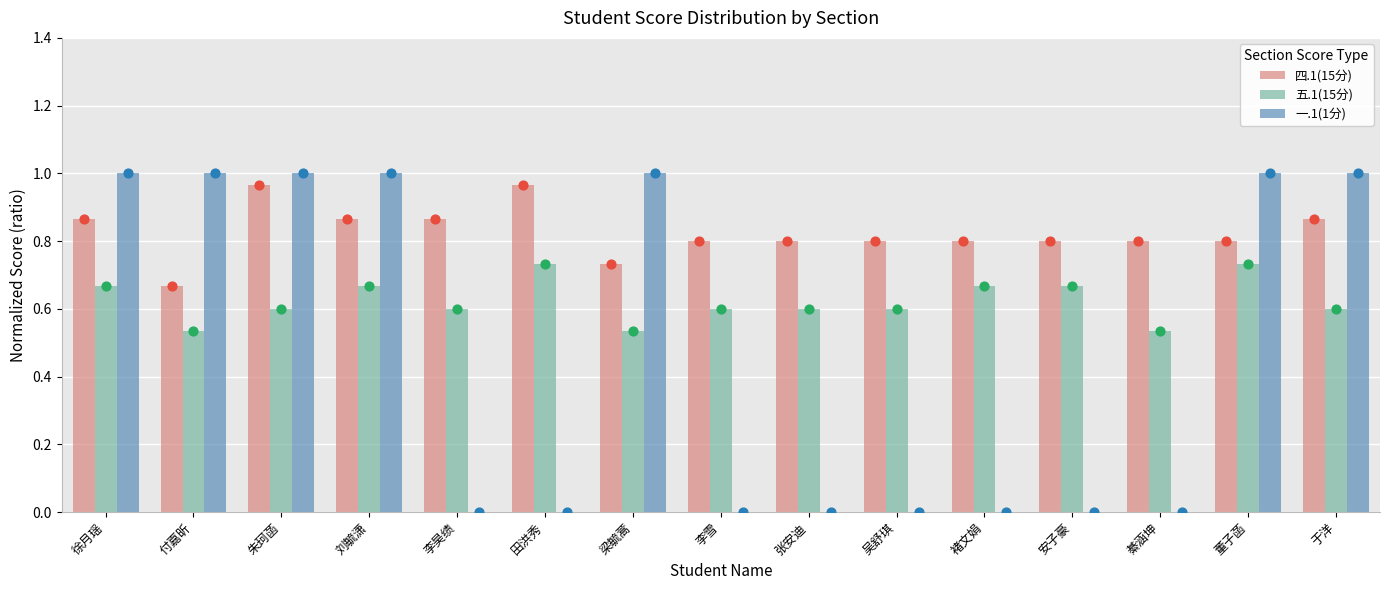

At which category is the sum across all series the highest?

朱珂菡